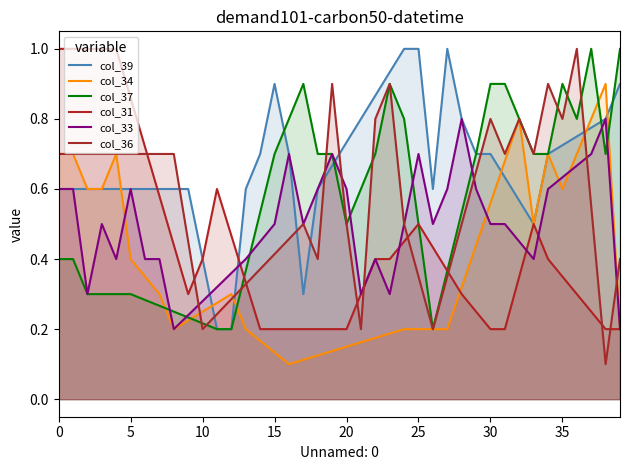

How many intersections are there between col_37 and col_31?

1